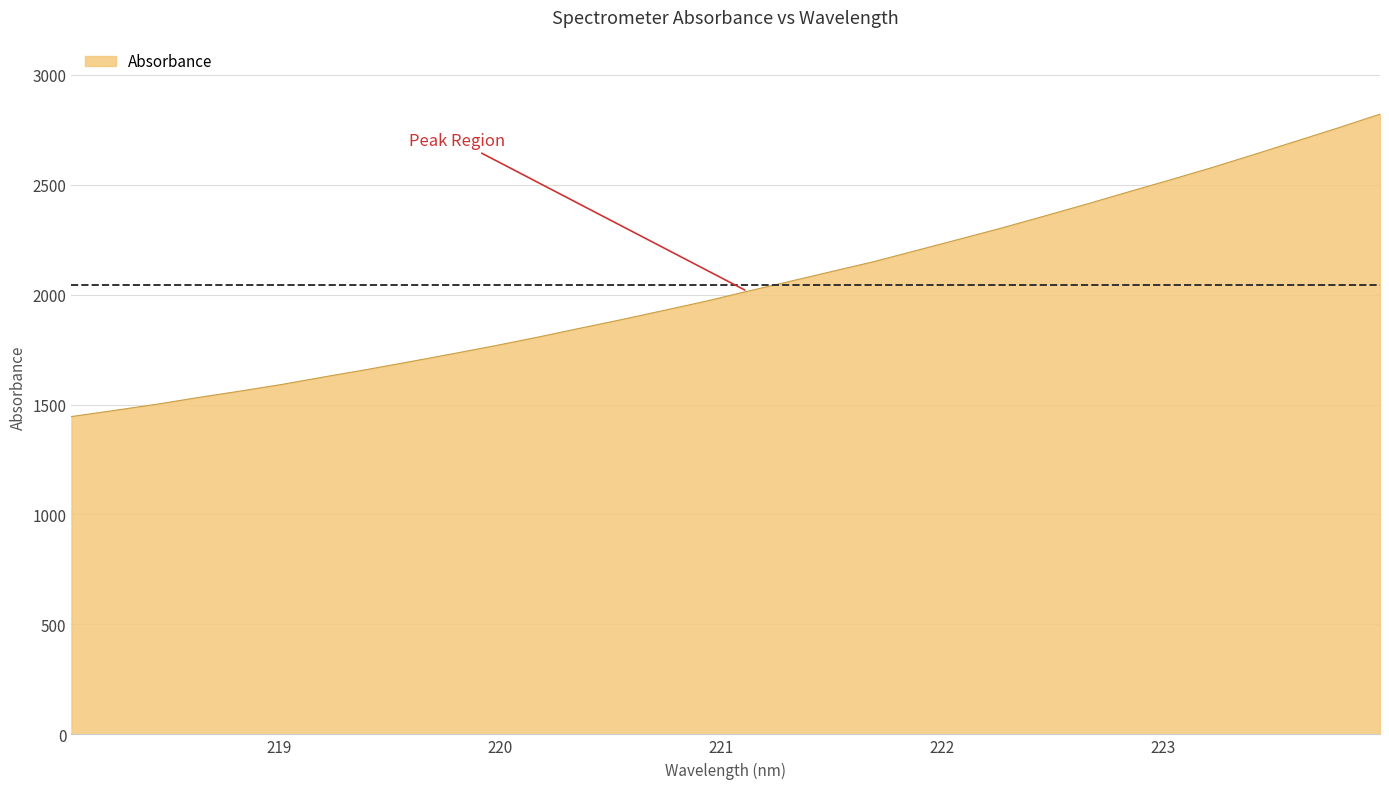

What is the smallest value displayed?

1445.4